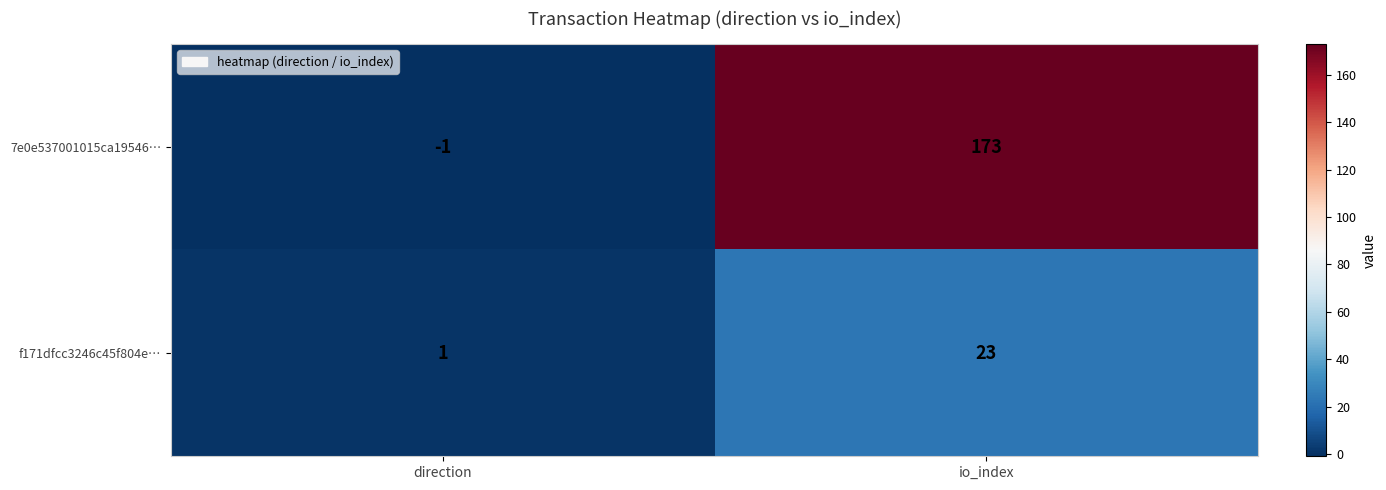

List the series in order of their peak value, highest first.

7e0e537001015ca19546…, f171dfcc3246c45f804e…